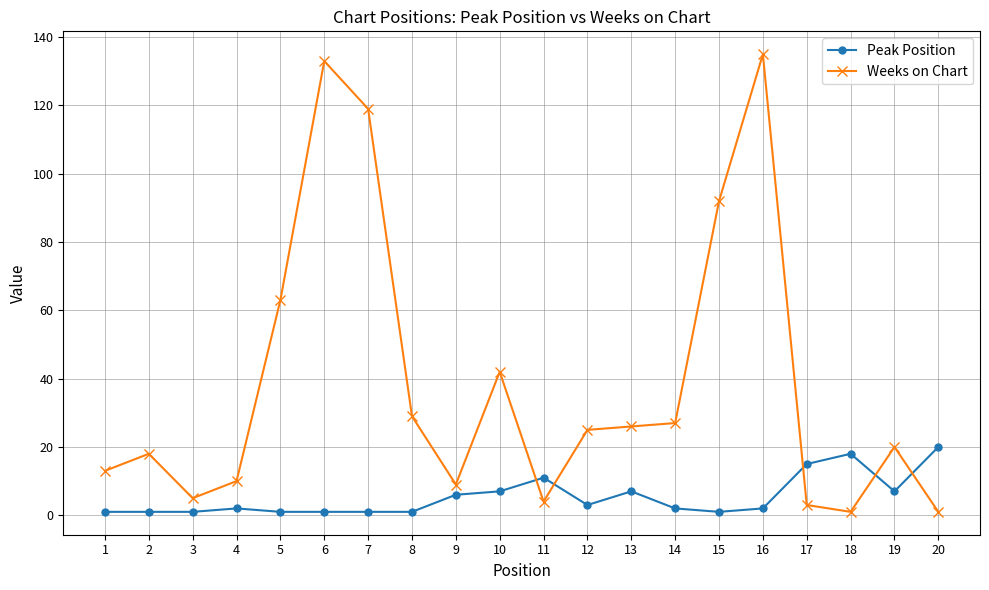

Where does the Weeks on Chart series first go above 25?

5